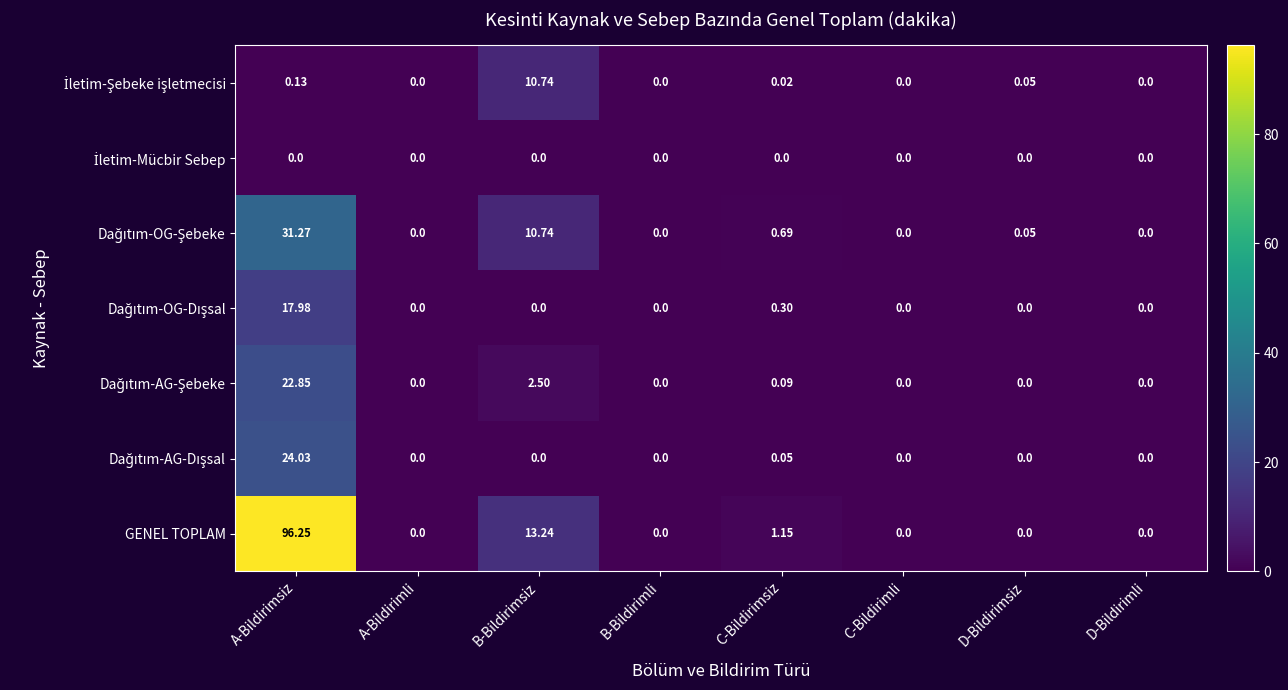

Which series has the largest range (max minus min)?

GENEL TOPLAM